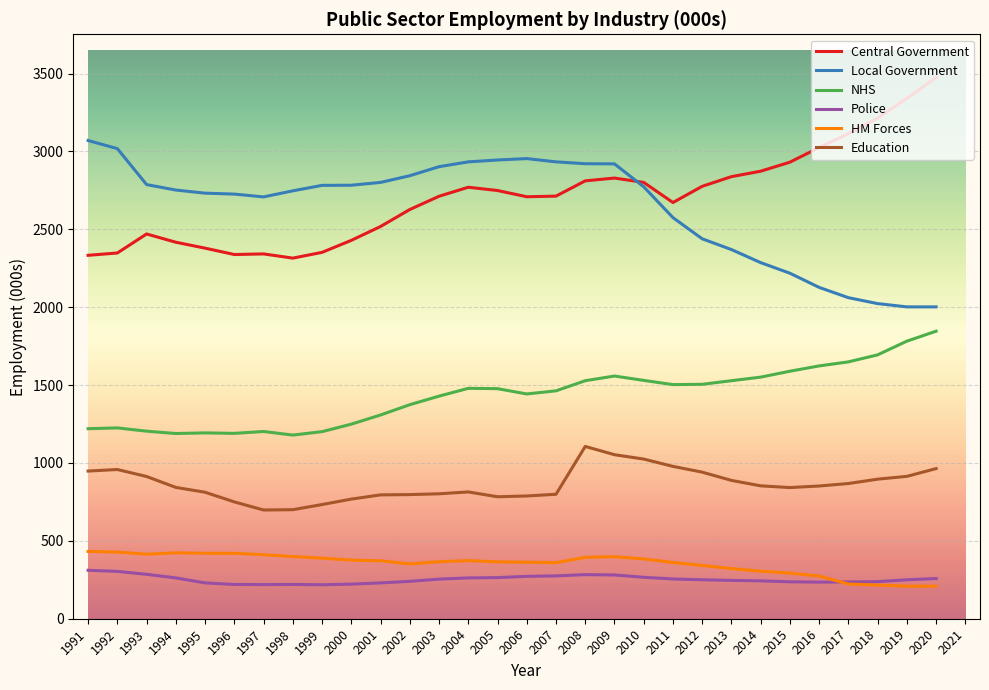

True or false: Police has a value of 108 at 2006.

False